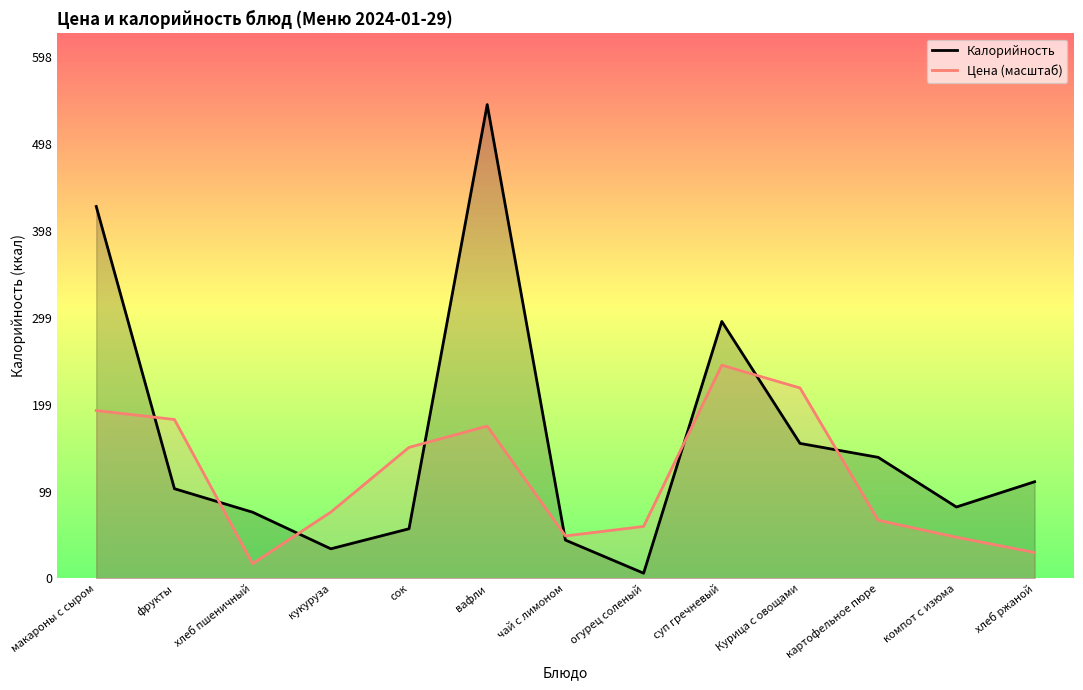

Count the number of categories in the chart.

13